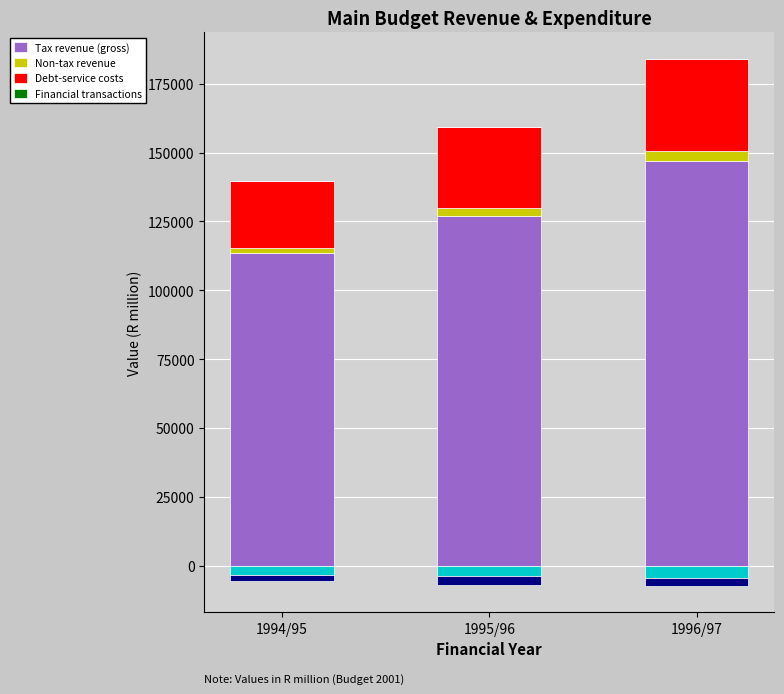

True or false: Debt-service costs has a value of 33160.4 at 1996/97.

True